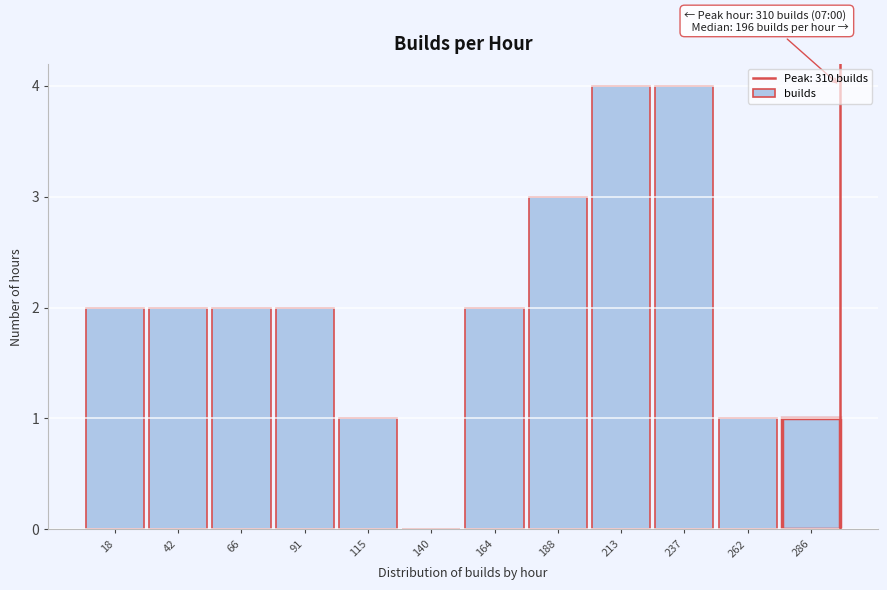

Reading left to right, what are all the values shown in this chart?

18=2	42=2	66=2	91=2	115=1	140=0	164=2	188=3	213=4	237=4	262=1	286=1